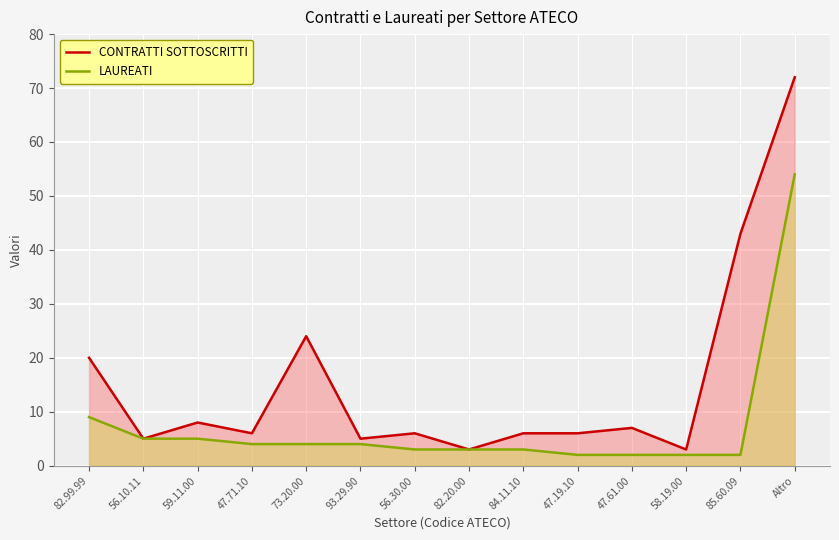

The CONTRATTI SOTTOSCRITTI series shows 9 at 47.71.10. True or false?

False